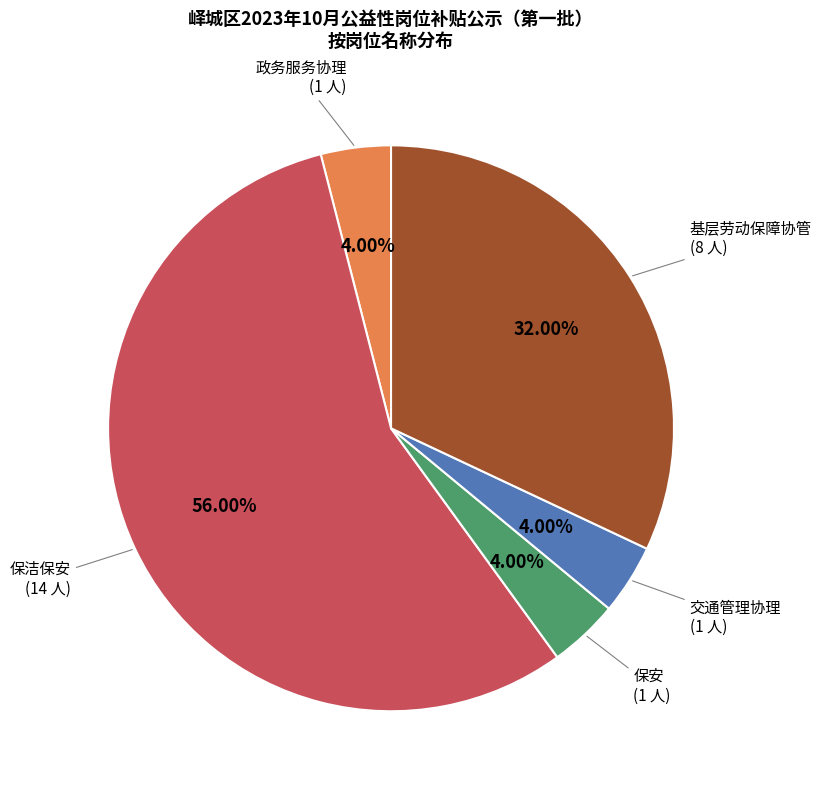

What is the largest slice in the pie chart?

保洁保安